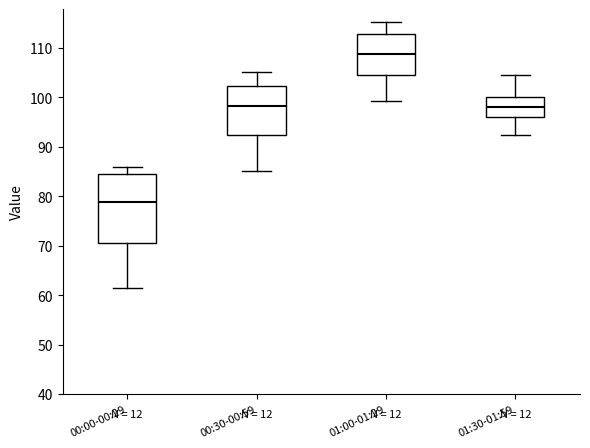

Where does the lower whisker of the box for 00:30-00:59 end on the y-axis? The values are not printed on the chart, so give them approximately, as read against the axis.

85